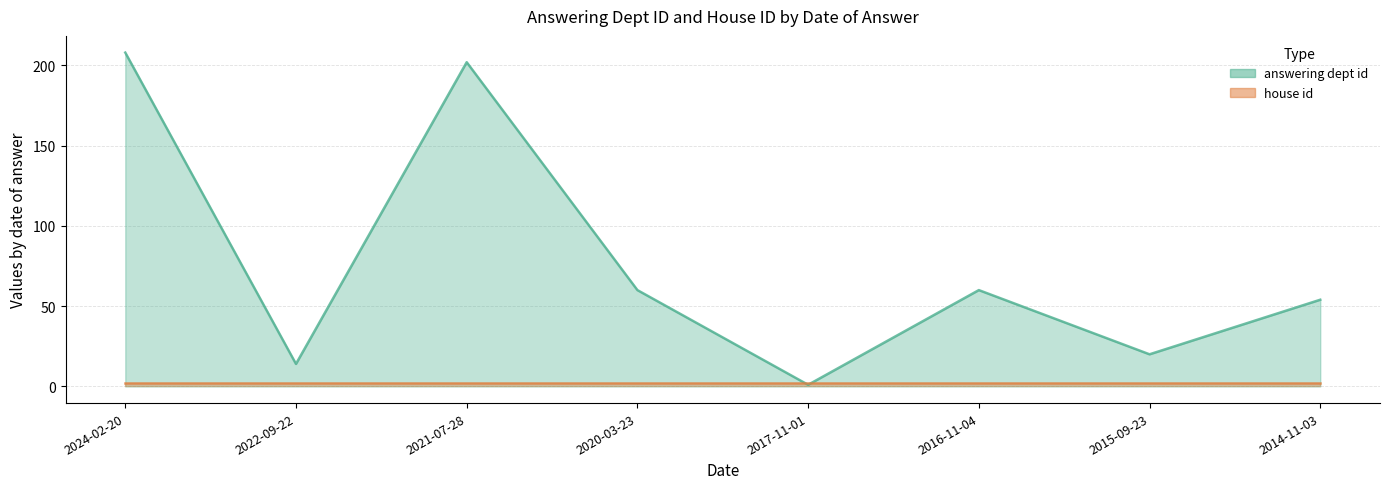

What is the value of the 5th point from the left?

1